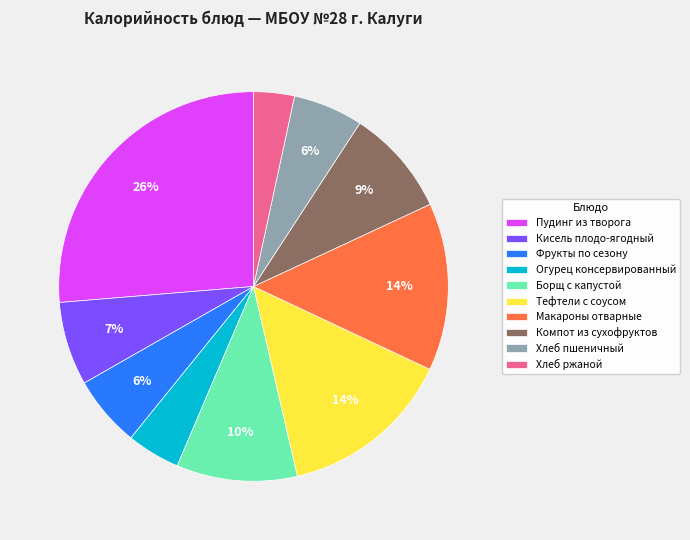

True or false: Тефтели с соусом accounts for 24% of the total.

False